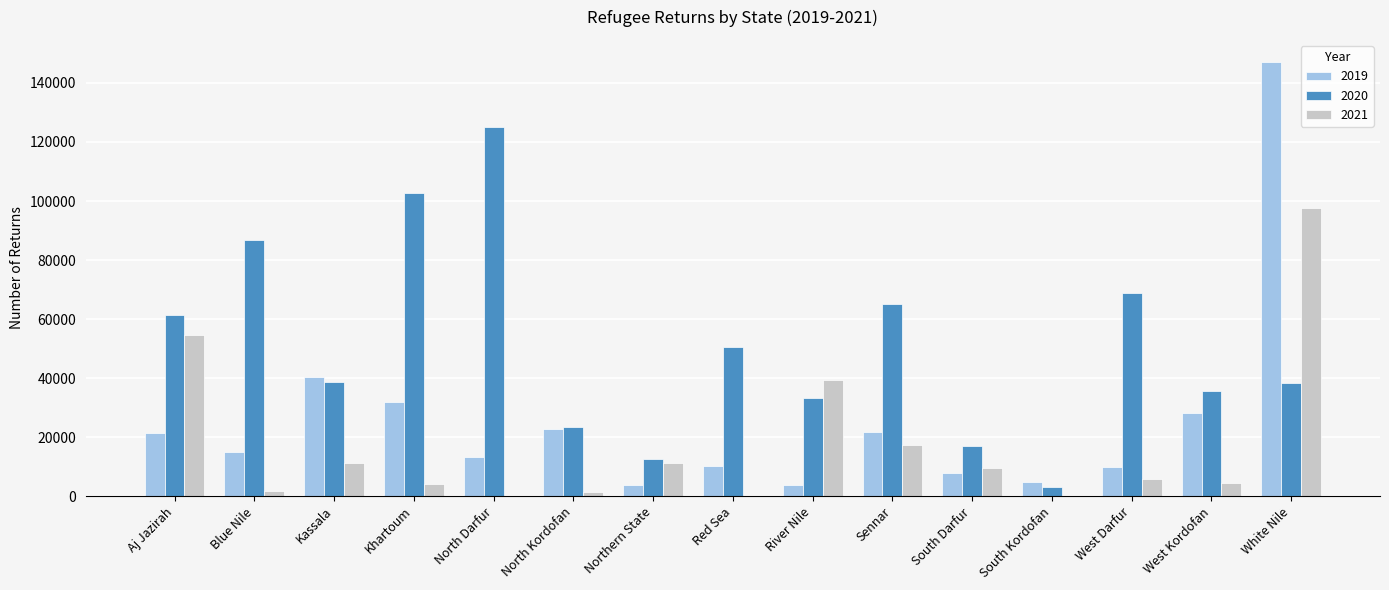

Where is 2021 nearest to the value 48815?

Aj Jazirah